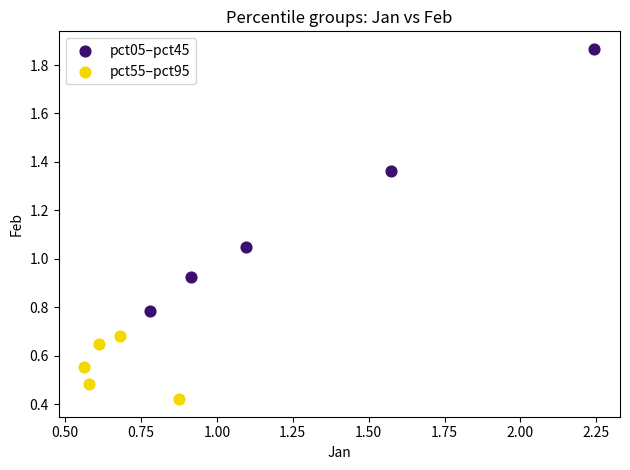

Which series has the widest spread of Y values?

pct05–pct45